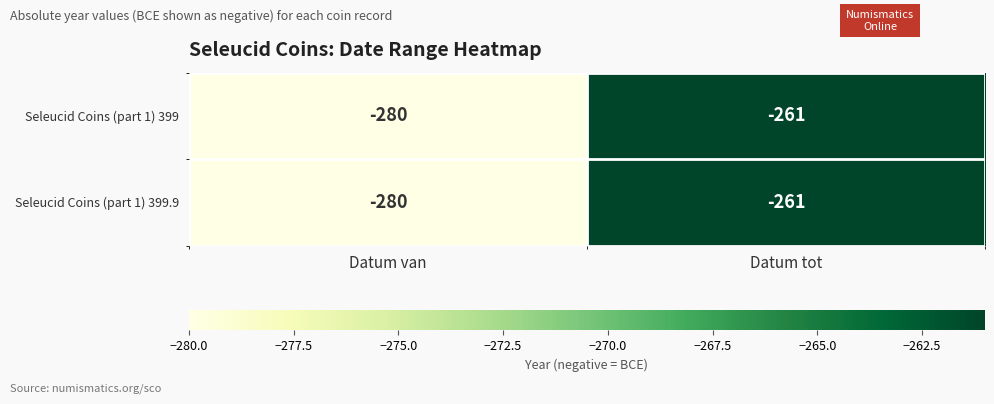

What is the minimum value shown in the chart?

-280